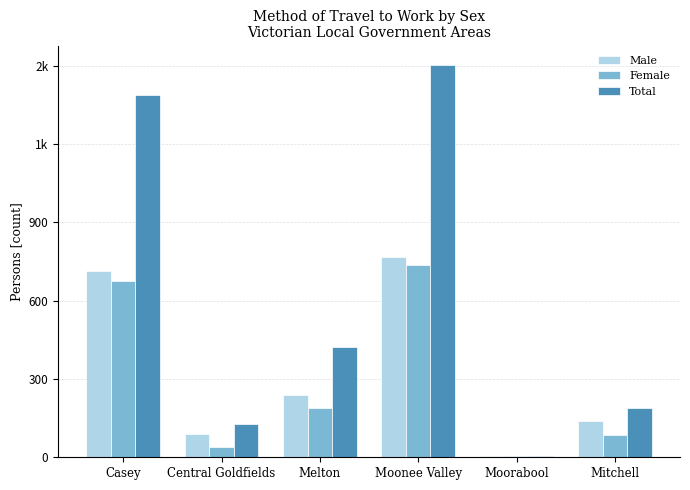

Which series has the widest spread of values?

Total